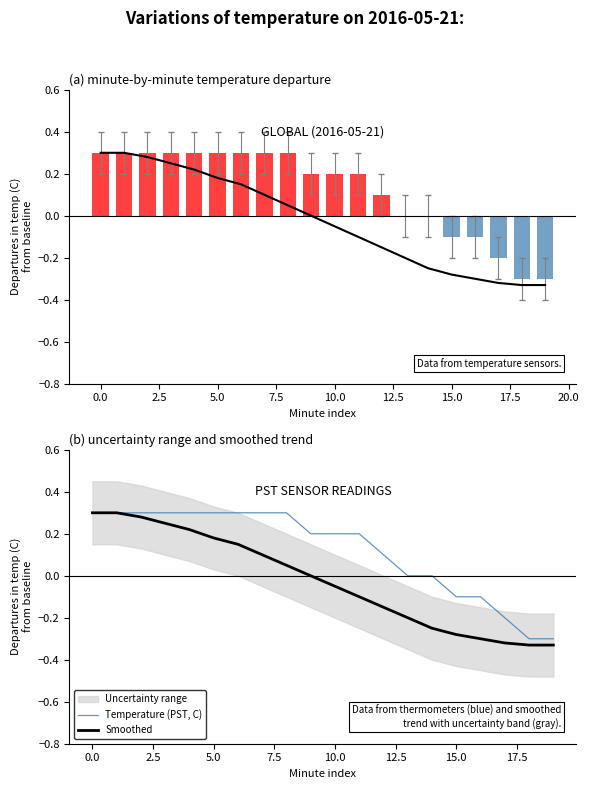

At 13, list the series in order from largest to smallest.

Temperature (PST, C), Smoothed